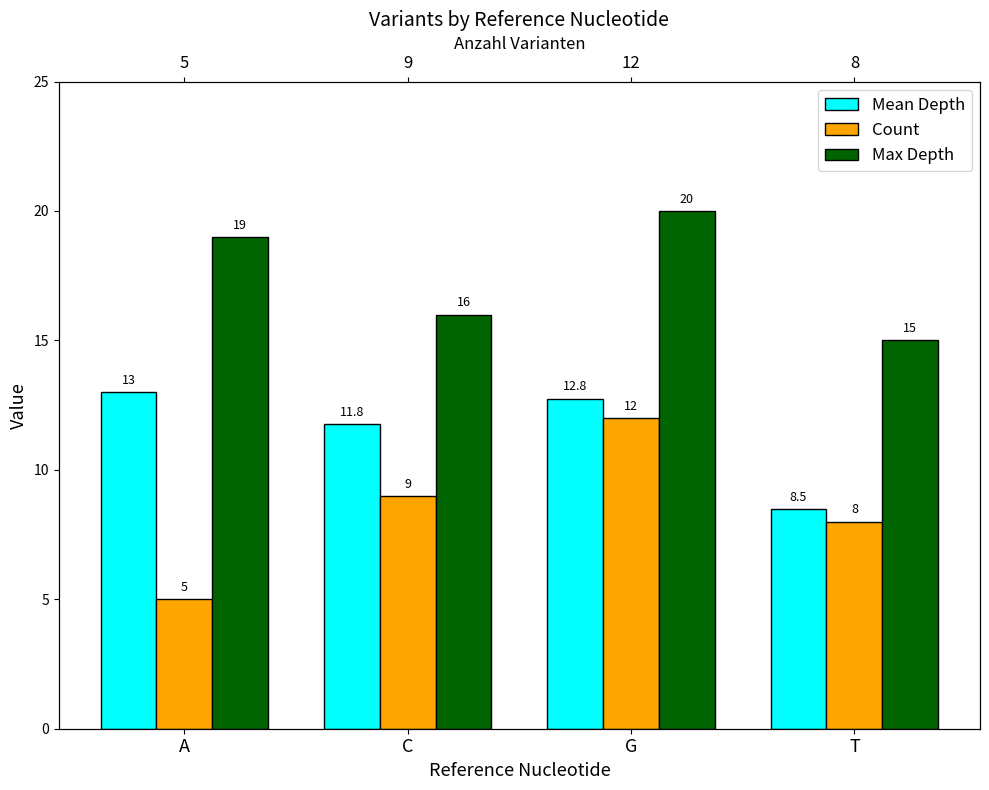

Is the value of Count at G greater than the value of Max Depth at T?

No